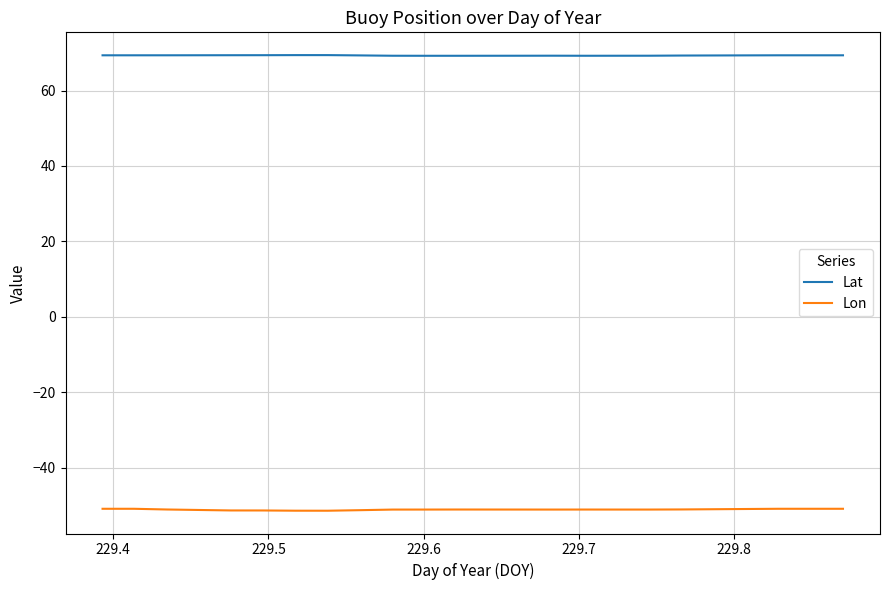

Which series has the widest spread of values?

Lon